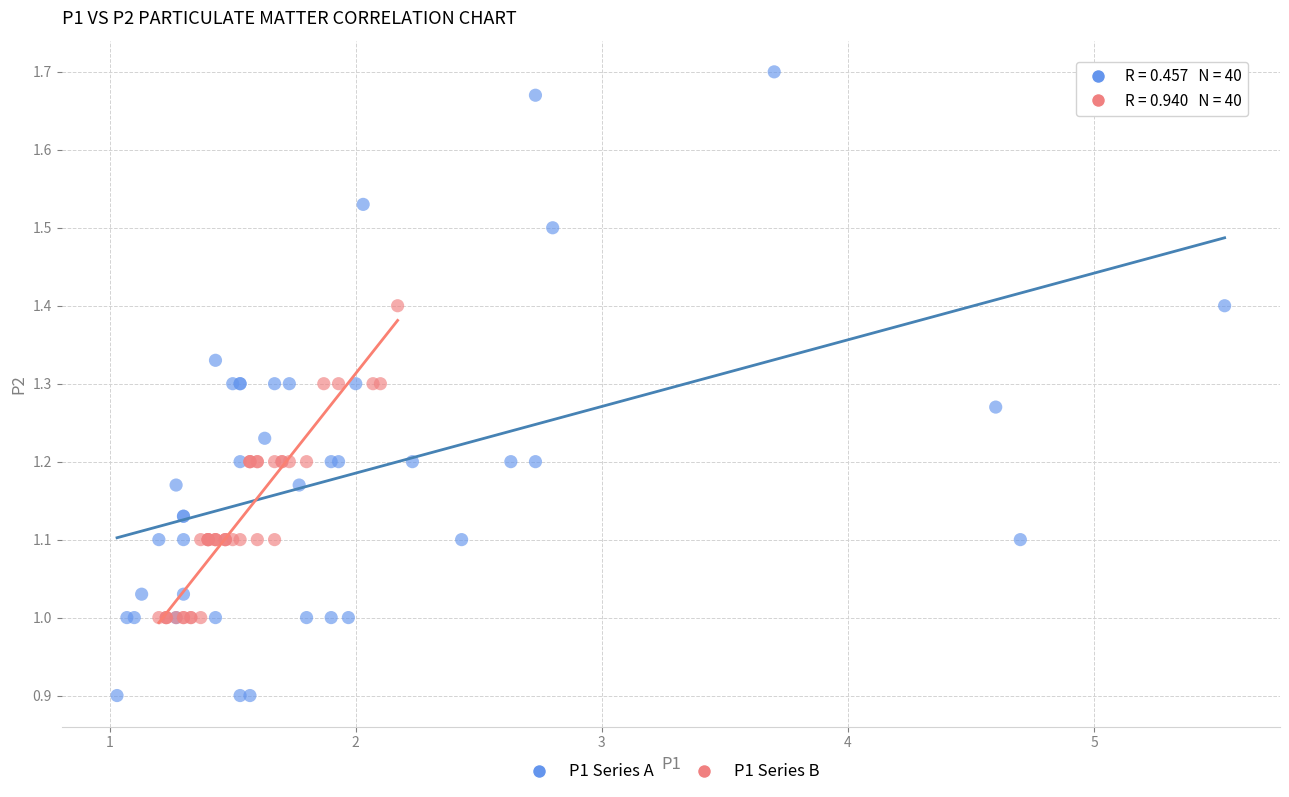

Which series reaches the minimum Y coordinate?

P1 Series A